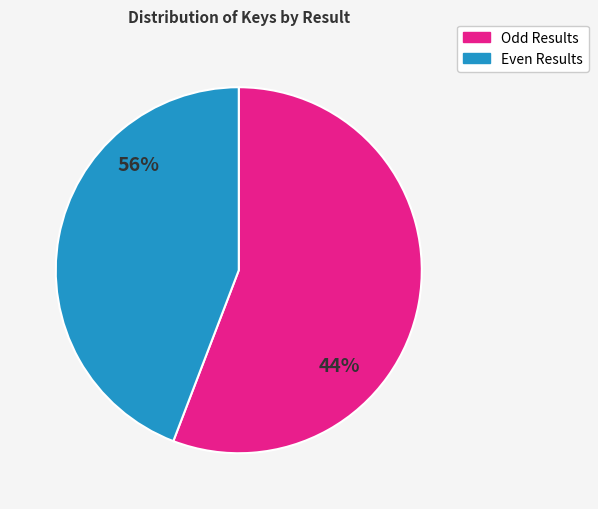

Does any single category account for the majority?

Yes